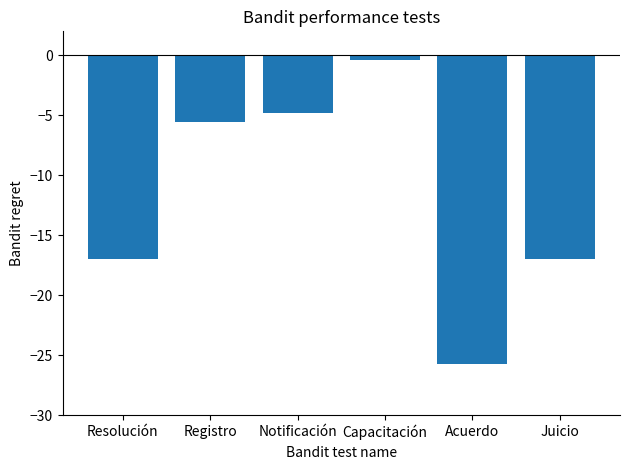

Count the number of data series in this chart.

1